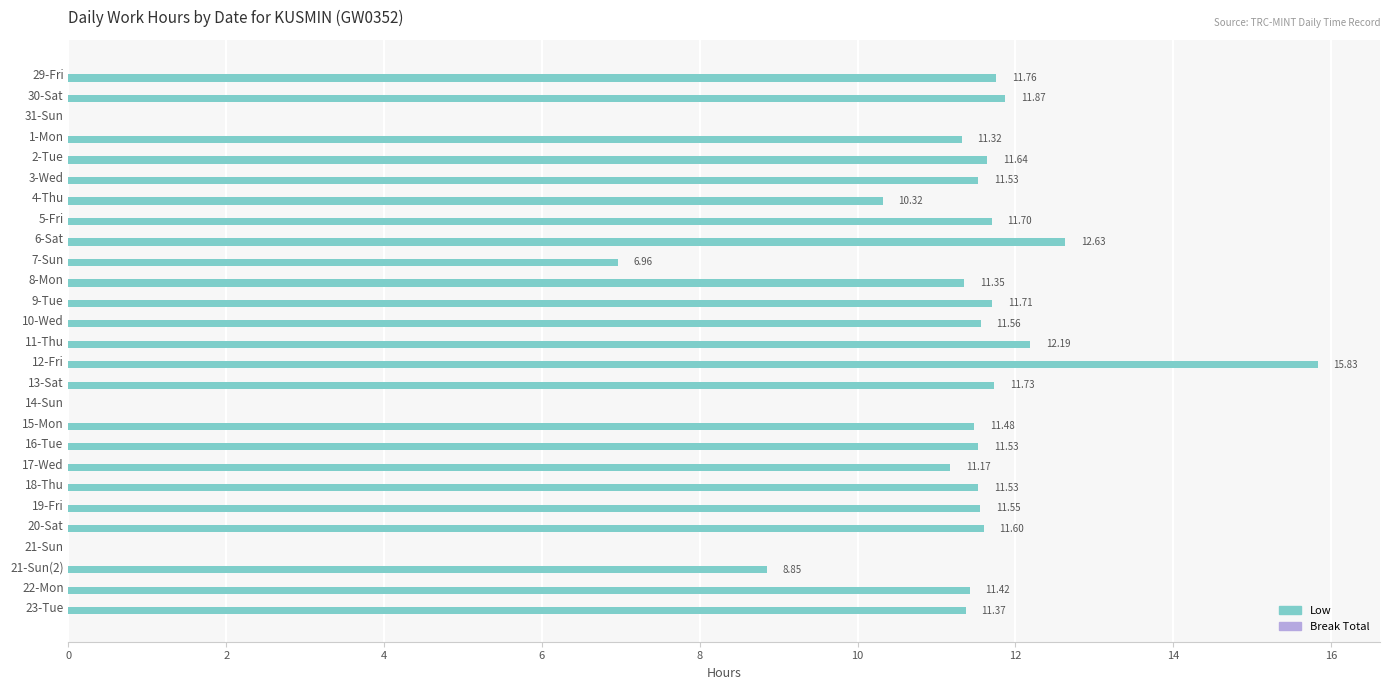

What is the sum of the values at 10-Wed and 8-Mon?

22.9